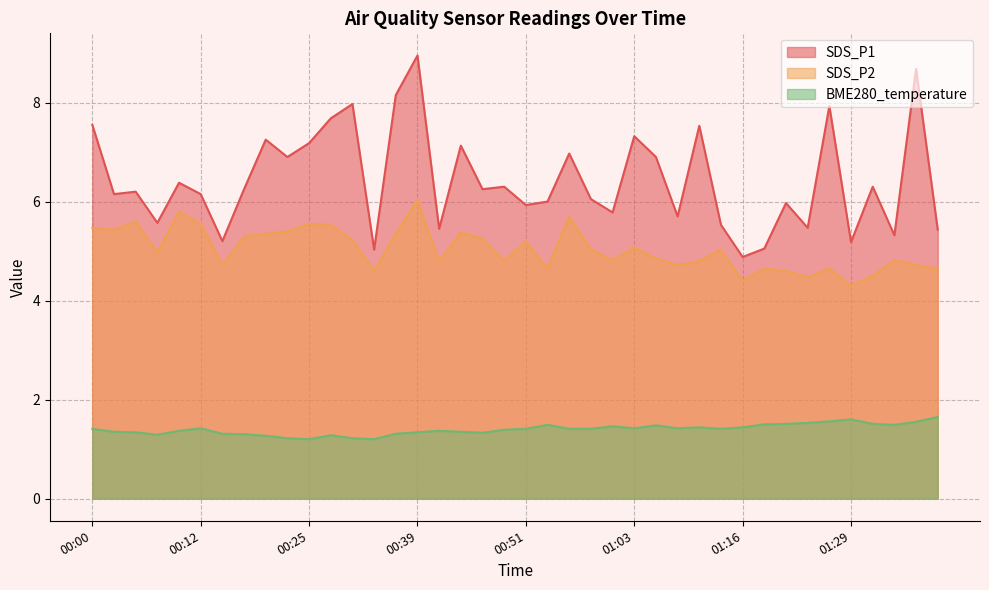

Reading right to left, extract all data points from this chart.

SDS_P1: 5.4	8.7	5.3	6.3	5.2	7.9	5.5	6.0	5.0	4.9	5.5	7.5	5.7	6.9	7.3	5.8	6.0	7.0	6.0	5.9	6.3	6.2	7.1	5.5	8.9	8.2	5.0	8.0	7.7	7.2	6.9	7.2	6.2	5.2	6.2	6.4	5.6	6.2	6.2	7.5
SDS_P2: 4.7	4.7	4.8	4.5	4.3	4.7	4.5	4.6	4.7	4.4	5.0	4.8	4.7	4.8	5.1	4.8	5.0	5.7	4.7	5.2	4.8	5.2	5.4	4.8	6.0	5.3	4.6	5.2	5.5	5.5	5.4	5.3	5.3	4.7	5.5	5.8	5.0	5.6	5.4	5.5
BME280_temperature: 1.6	1.6	1.5	1.5	1.6	1.6	1.5	1.5	1.5	1.4	1.4	1.4	1.4	1.5	1.4	1.5	1.4	1.4	1.5	1.4	1.4	1.3	1.4	1.4	1.3	1.3	1.2	1.2	1.3	1.2	1.2	1.3	1.3	1.3	1.4	1.4	1.3	1.3	1.4	1.4